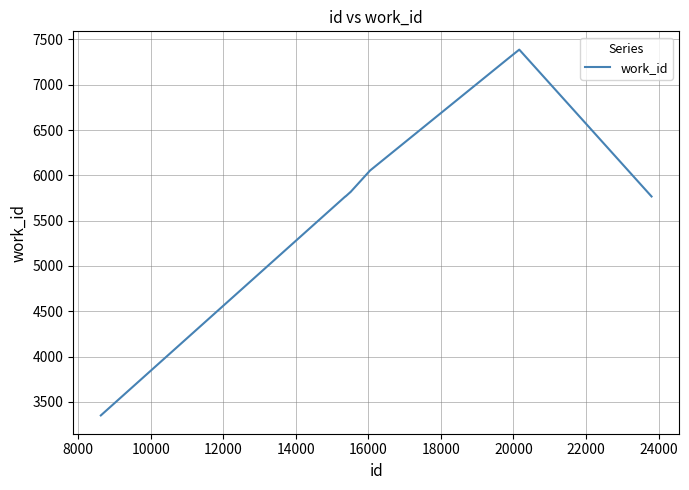

What is the difference between the maximum and minimum values?

4038